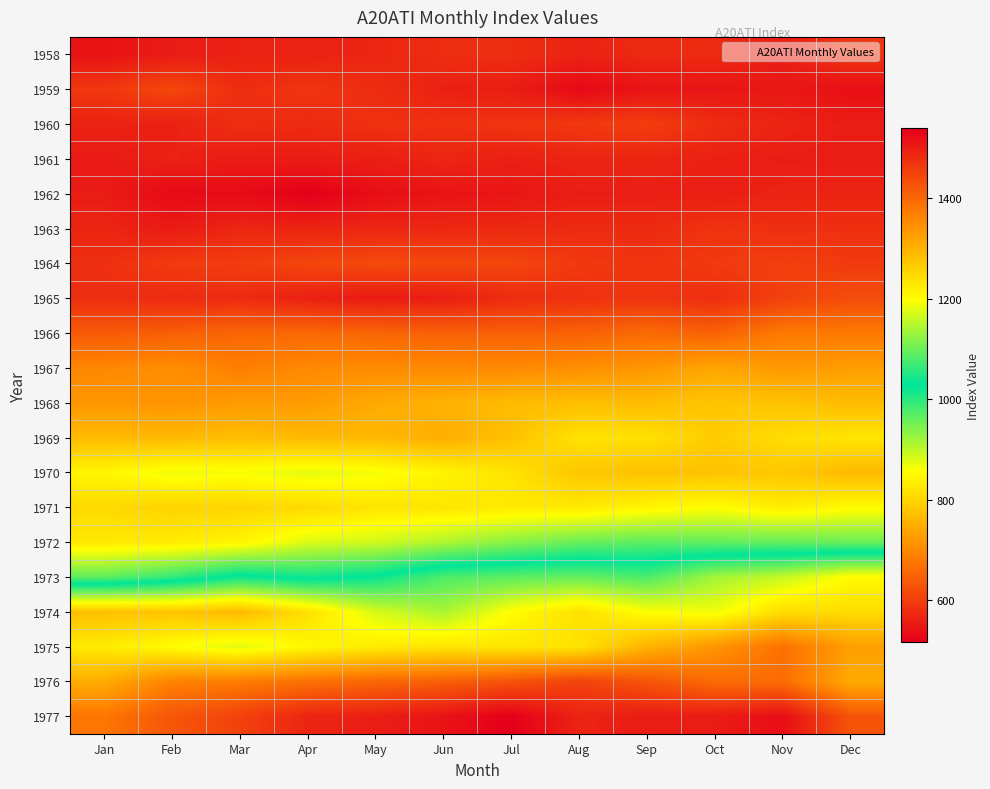

At which category is the sum across all series the highest?

Nov